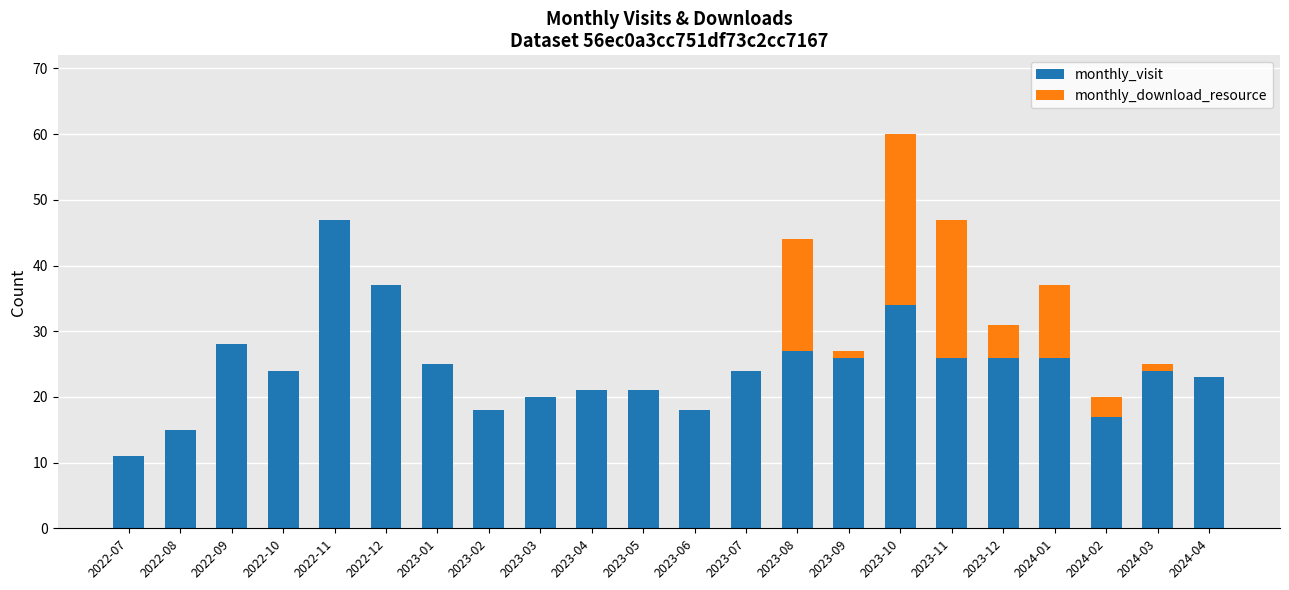

What is the sum of all monthly_visit values?

538